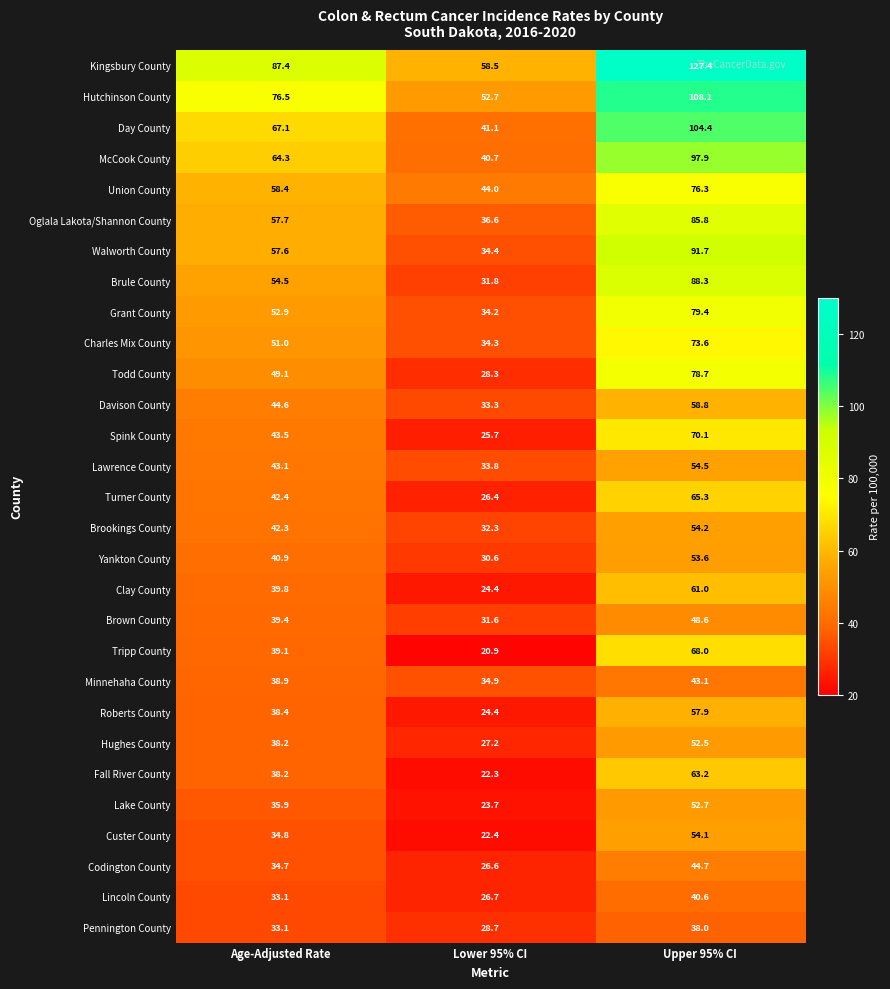

Which series changed the most between Age-Adjusted Rate and Lower 95% CI?

Kingsbury County